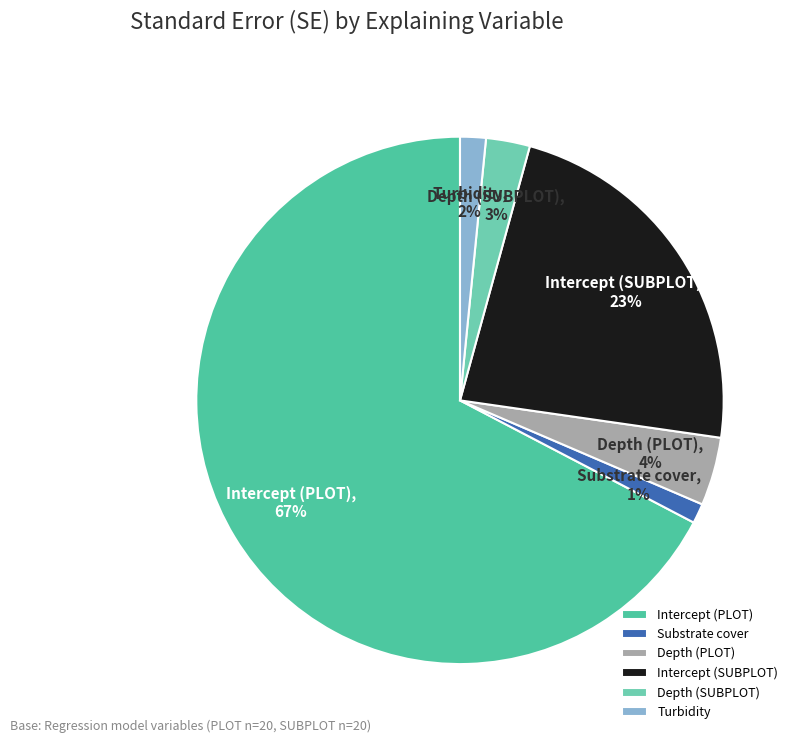

Combined, do Depth (PLOT) and Turbidity account for over 50%?

No